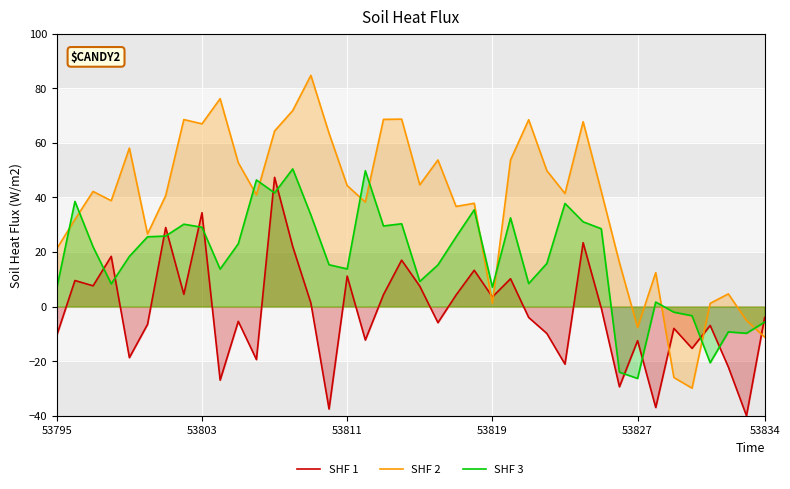

What is the minimum value shown in the chart?

-40.0